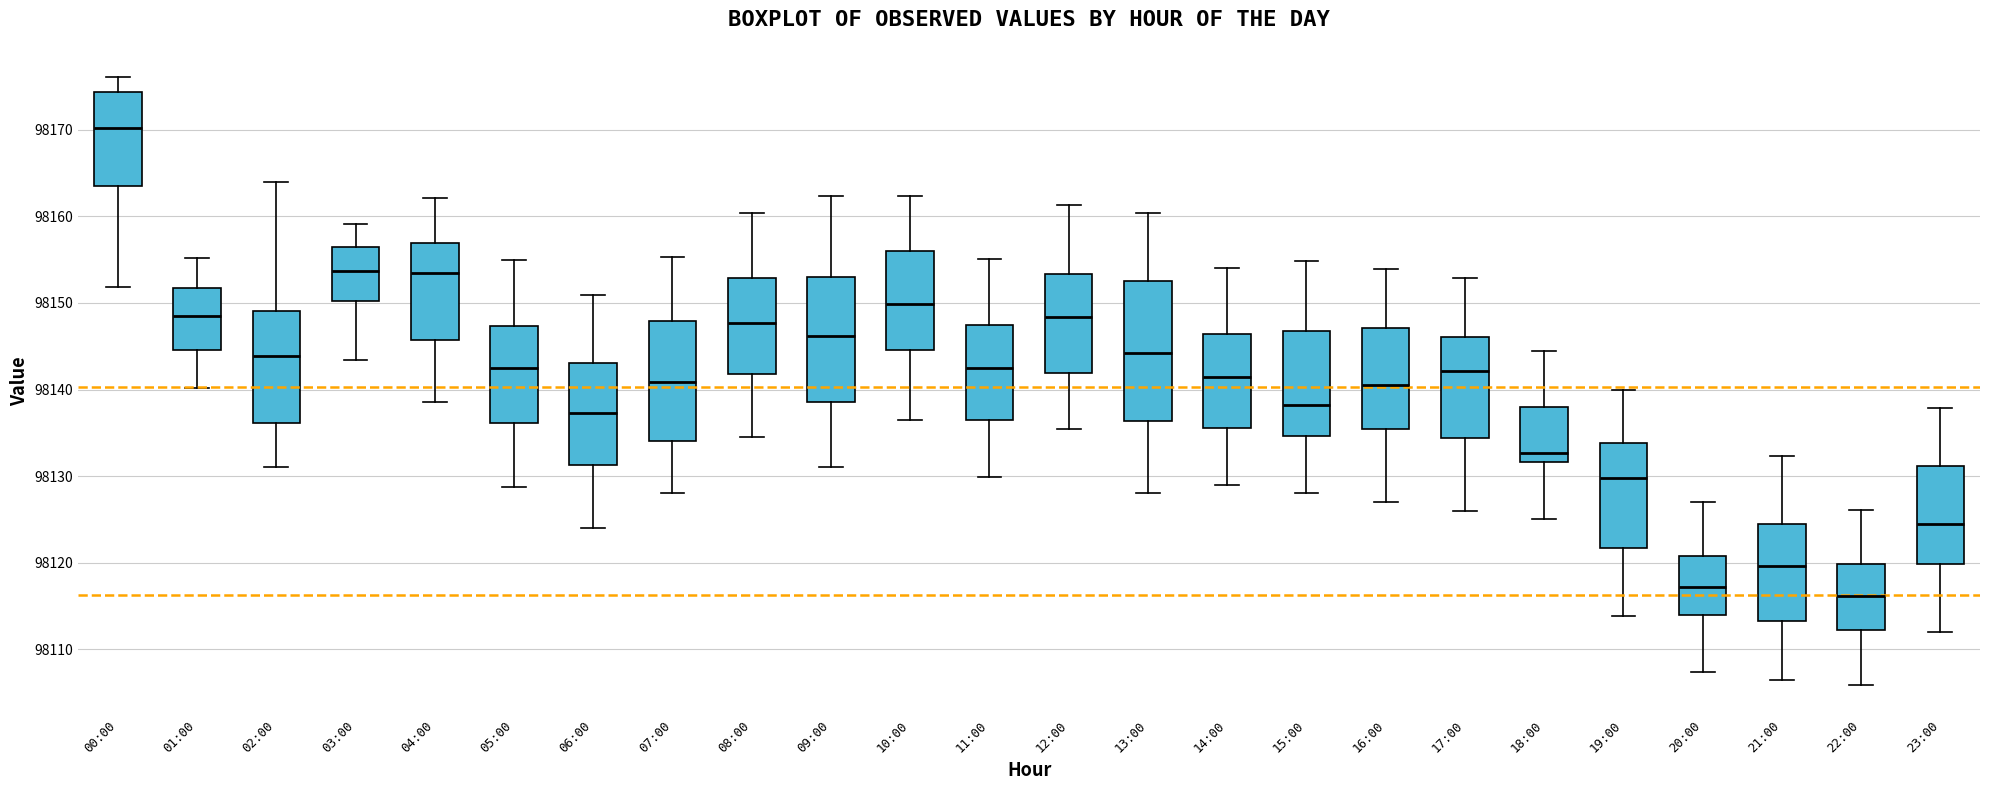

Reading left to right, read every box against the y-axis: the position of its median line, the range the box covers, and the ends of its whiskers. The values are not printed on the chart, so give them approximately, as read against the axis.

00:00: median 98170, box 98164 to 98174, whiskers 98152 to 98176
01:00: median 98149, box 98145 to 98152, whiskers 98140 to 98155
02:00: median 98144, box 98136 to 98149, whiskers 98131 to 98164
03:00: median 98154, box 98150 to 98156, whiskers 98143 to 98159
04:00: median 98153, box 98146 to 98157, whiskers 98139 to 98162
05:00: median 98142, box 98136 to 98147, whiskers 98129 to 98155
06:00: median 98137, box 98131 to 98143, whiskers 98124 to 98151
07:00: median 98141, box 98134 to 98148, whiskers 98128 to 98155
08:00: median 98148, box 98142 to 98153, whiskers 98134 to 98160
09:00: median 98146, box 98139 to 98153, whiskers 98131 to 98162
10:00: median 98150, box 98145 to 98156, whiskers 98136 to 98162
11:00: median 98142, box 98136 to 98147, whiskers 98130 to 98155
12:00: median 98148, box 98142 to 98153, whiskers 98135 to 98161
13:00: median 98144, box 98136 to 98152, whiskers 98128 to 98160
14:00: median 98141, box 98136 to 98146, whiskers 98129 to 98154
15:00: median 98138, box 98135 to 98147, whiskers 98128 to 98155
16:00: median 98140, box 98135 to 98147, whiskers 98127 to 98154
17:00: median 98142, box 98134 to 98146, whiskers 98126 to 98153
18:00: median 98133, box 98132 to 98138, whiskers 98125 to 98144
19:00: median 98130, box 98122 to 98134, whiskers 98114 to 98140
20:00: median 98117, box 98114 to 98121, whiskers 98107 to 98127
21:00: median 98120, box 98113 to 98124, whiskers 98106 to 98132
22:00: median 98116, box 98112 to 98120, whiskers 98106 to 98126
23:00: median 98124, box 98120 to 98131, whiskers 98112 to 98138